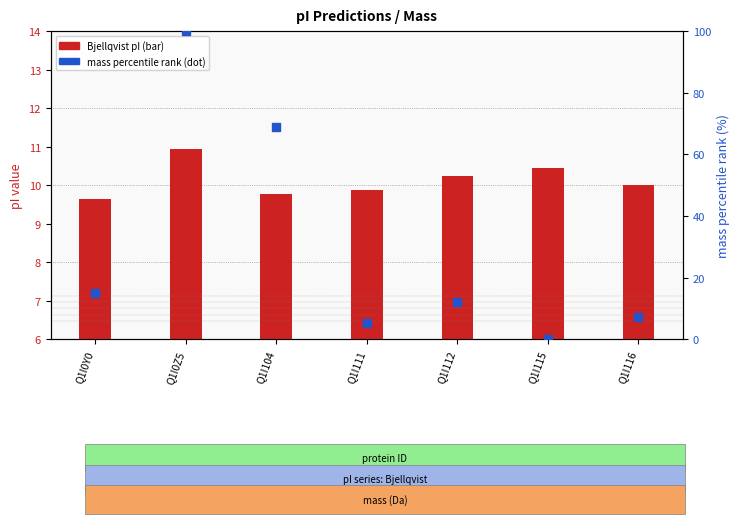

Which series has the widest spread of Y values?

mass percentile rank